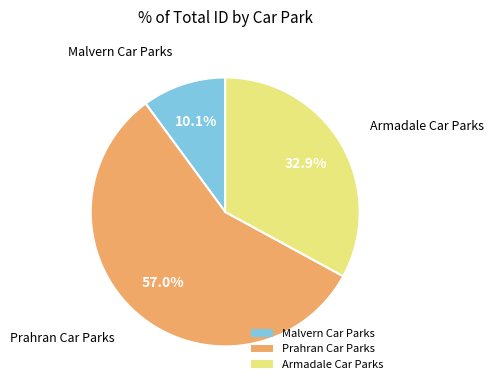

How many segments does this pie chart have?

3